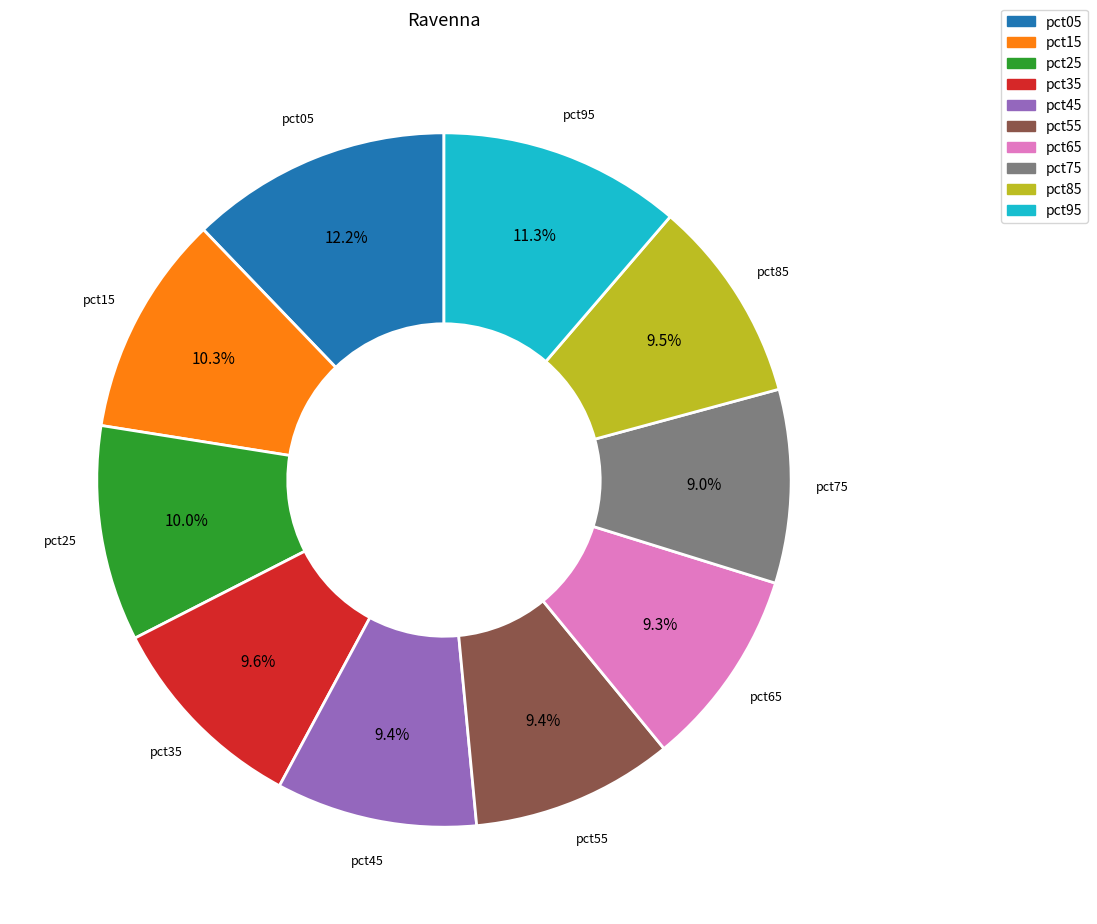

What percentage is the pct15 slice, to the nearest percent?

10%